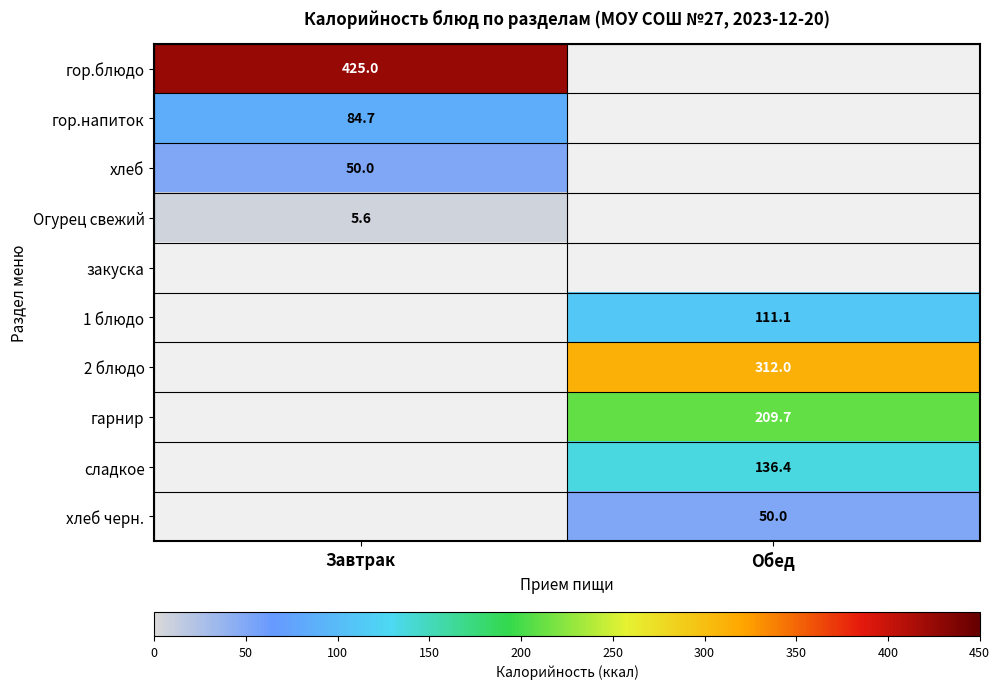

Is it true that хлеб equals 50.0 at Завтрак?

True